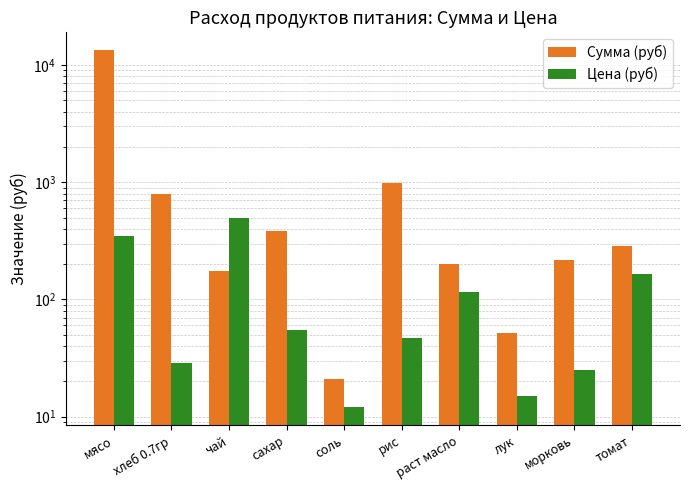

Rank the categories by Сумма (руб) value from lowest to highest.

соль, лук, чай, раст масло, морковь, томат, сахар, хлеб 0.7гр, рис, мясо